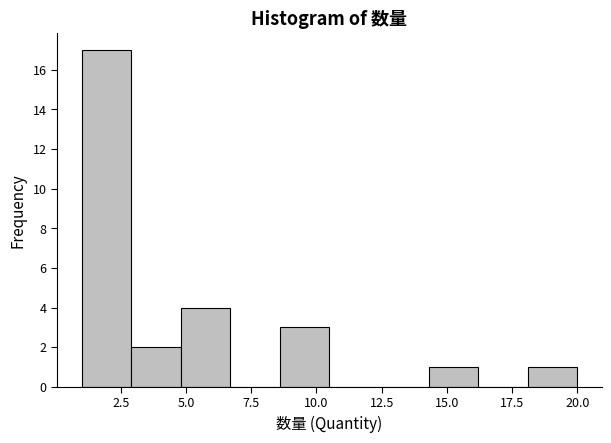

Read against the x-axis, roughly where is the centre of the tallest bar?

2.0